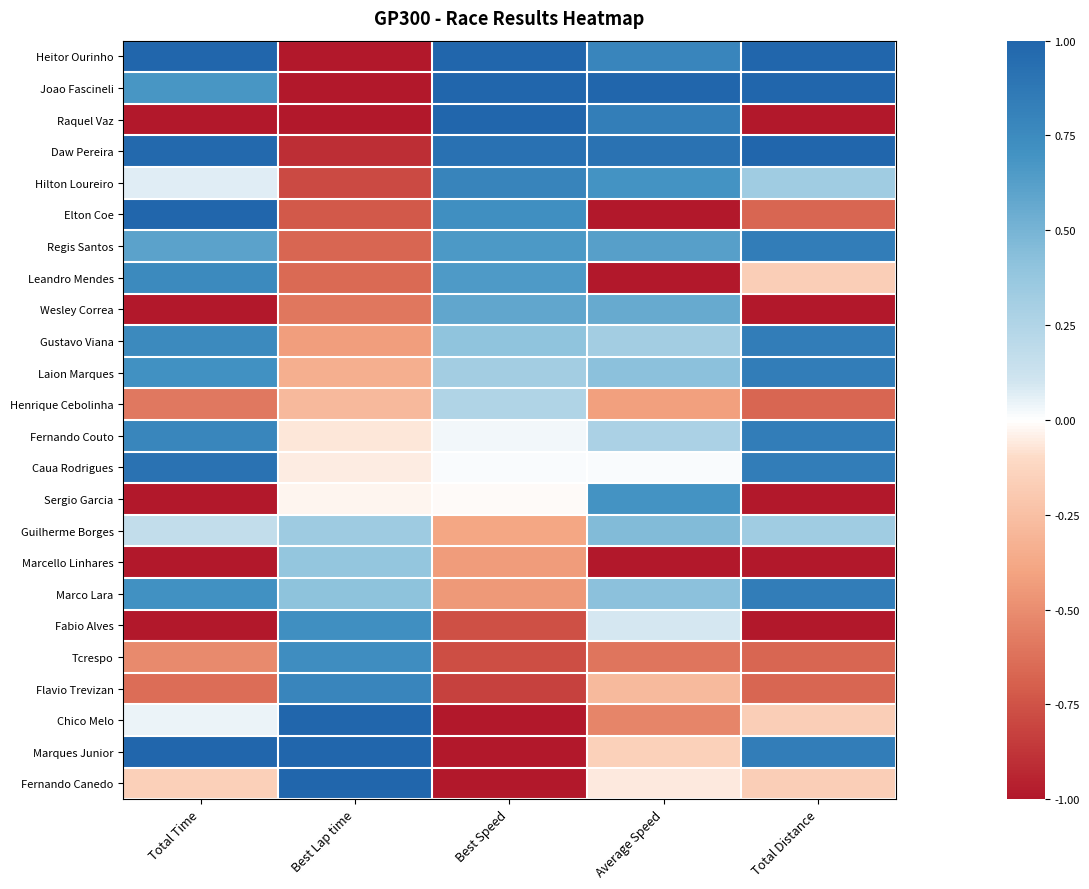

What is the spread (max minus min) of values at Total Distance?

2.0